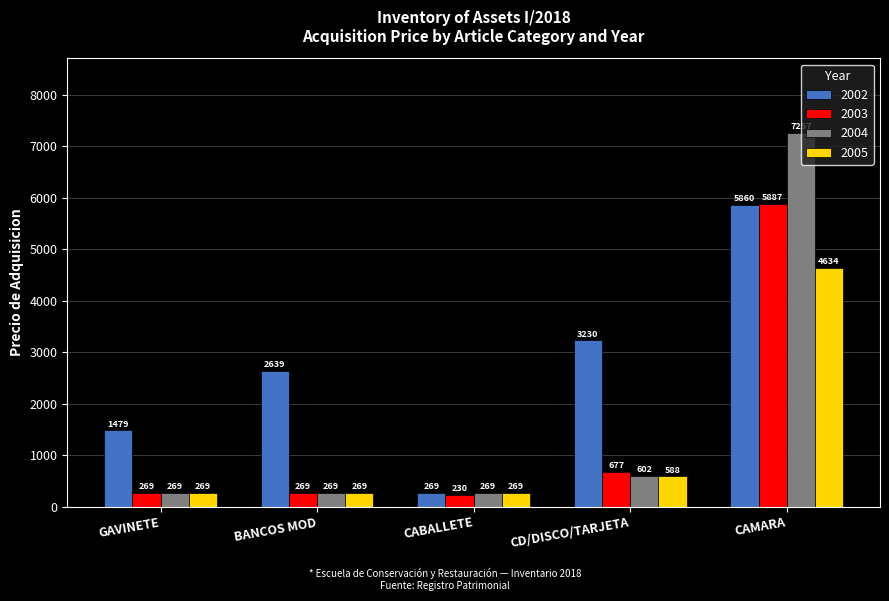

What is the difference between the maximum and second lowest values in the 2004 series?

6987.9